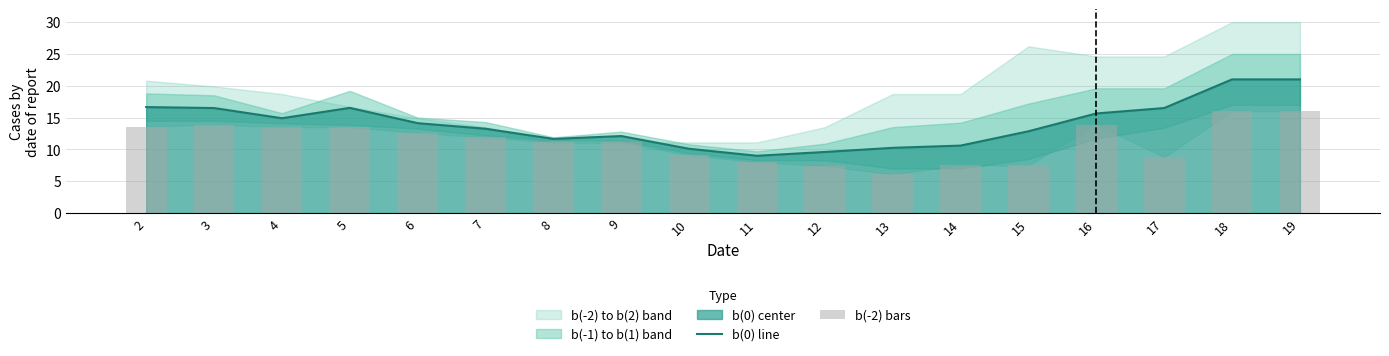

Is it true that b(0) line equals 21.0 at 18?

True